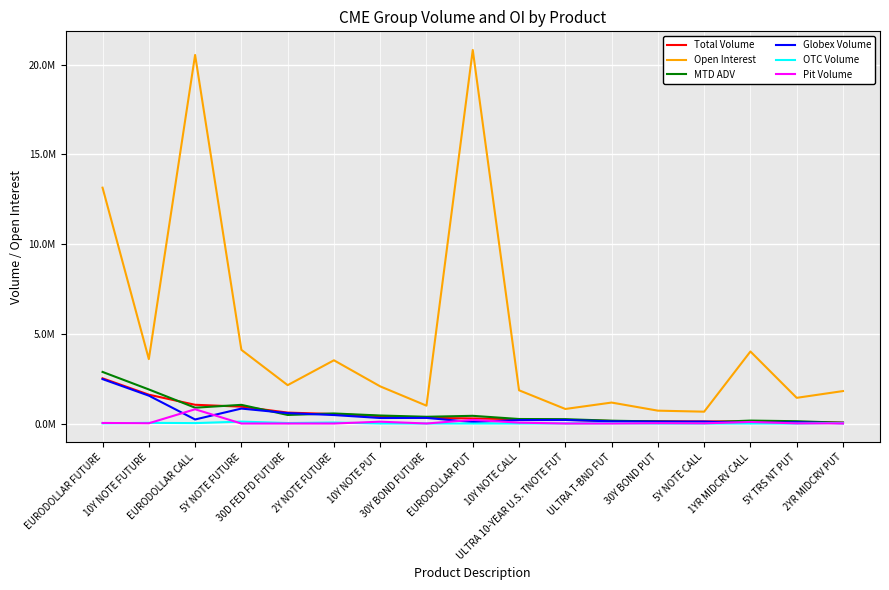

Does the chart have visible grid lines?

Yes